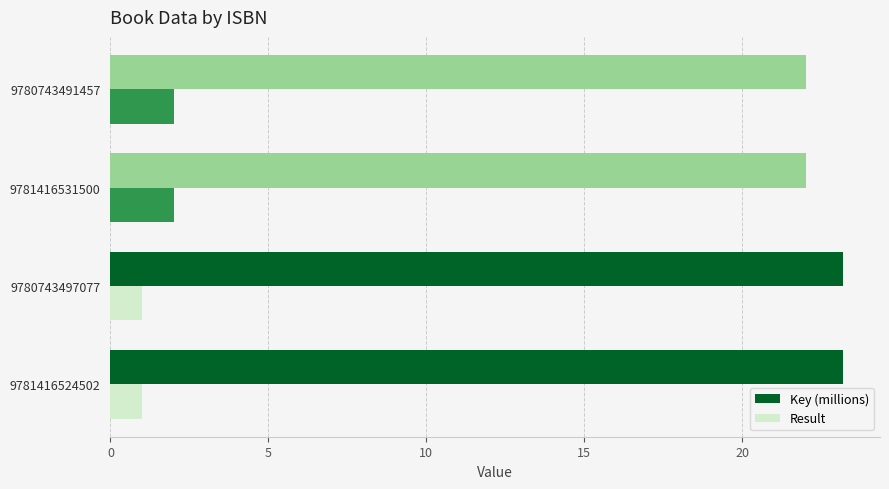

True or false: Key (millions) has a value of 22.0 at 9780743491457.

True